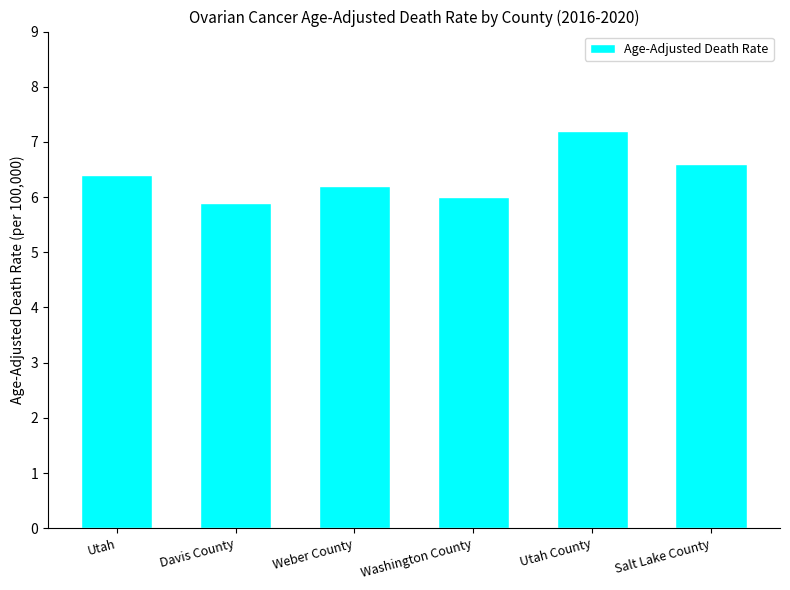

Read the value at Davis County.

5.9